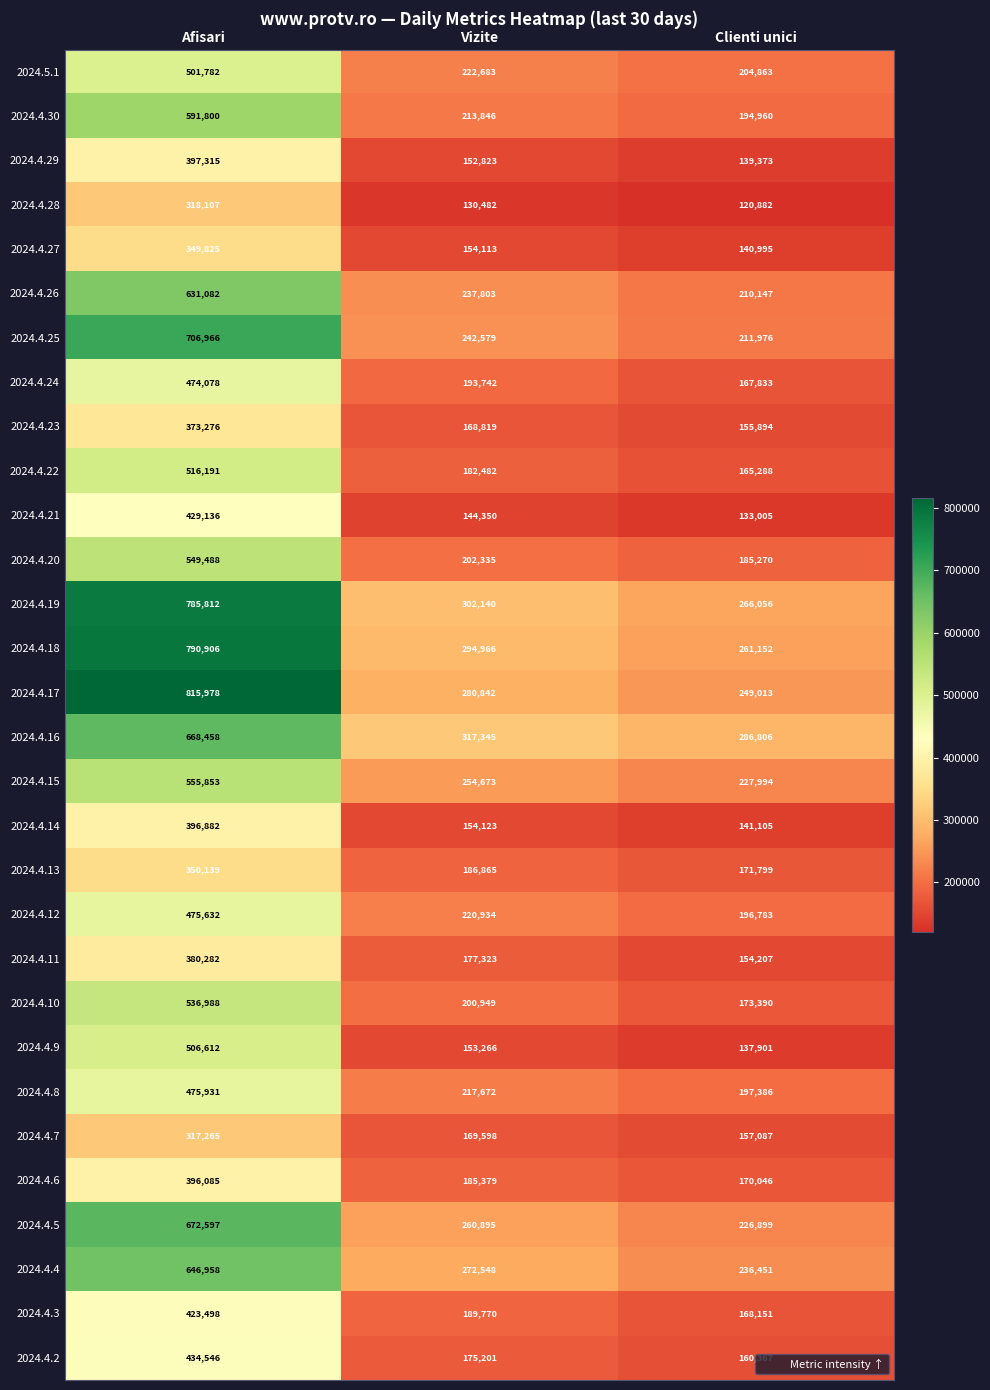

How many data points in 2024.4.17 are less than 280842?

1